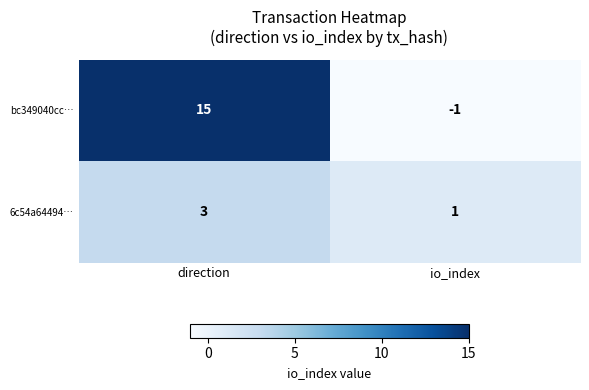

List the series in order of their peak value, highest first.

bc349040cc…, 6c54a64494…